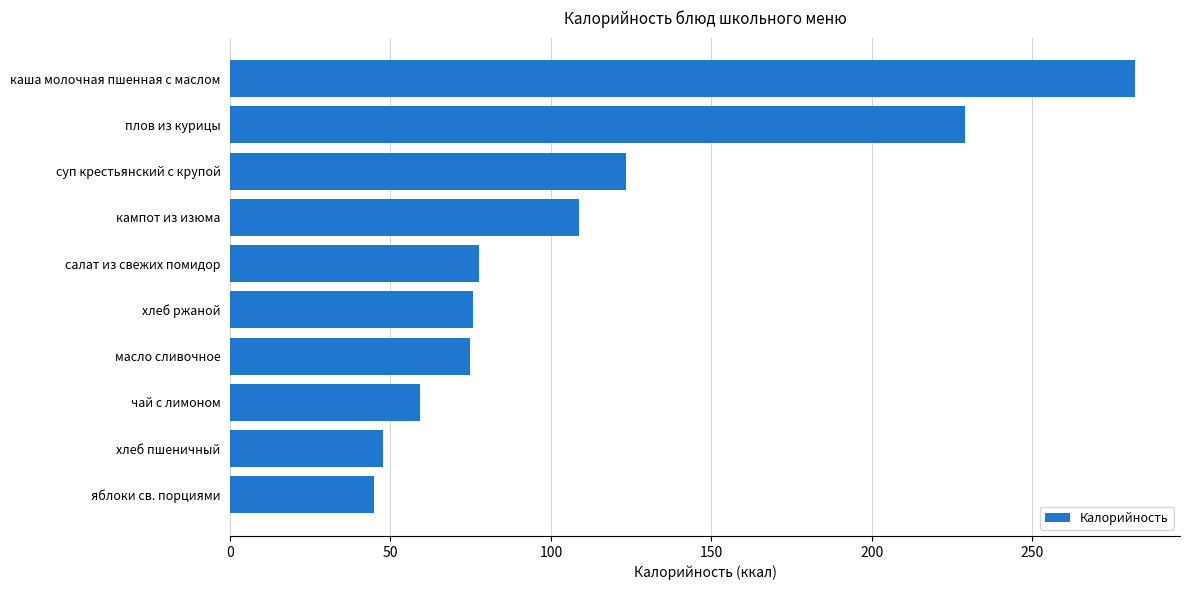

The value at чай с лимоном is 100.2. True or false?

False